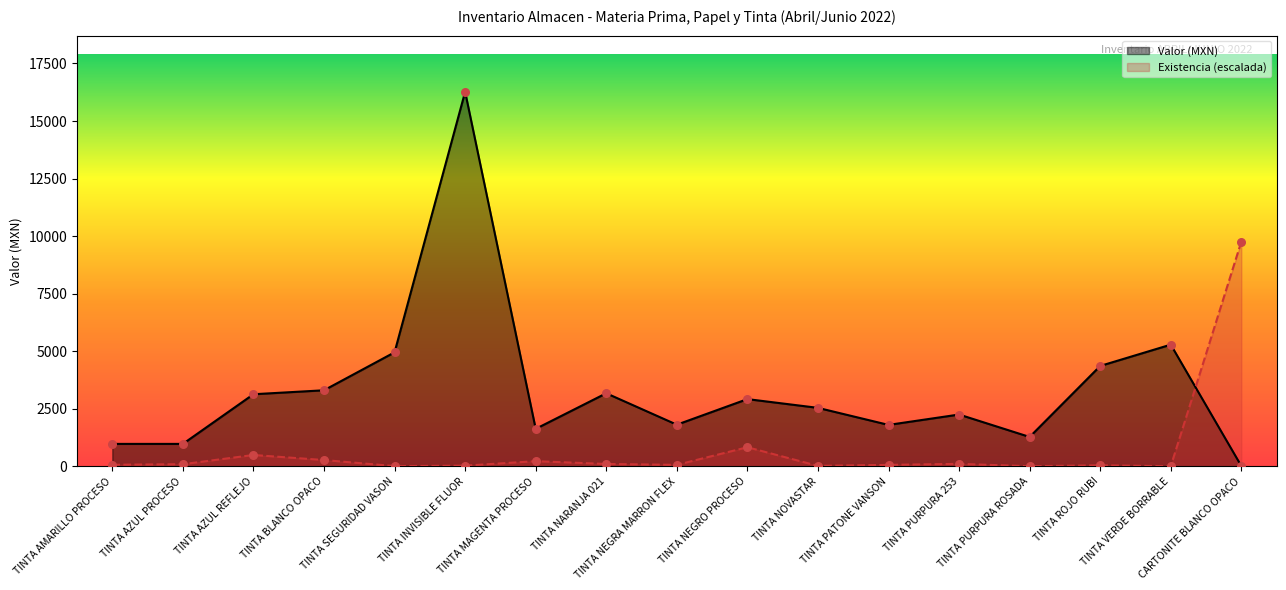

Which series contains the highest Y value?

Valor